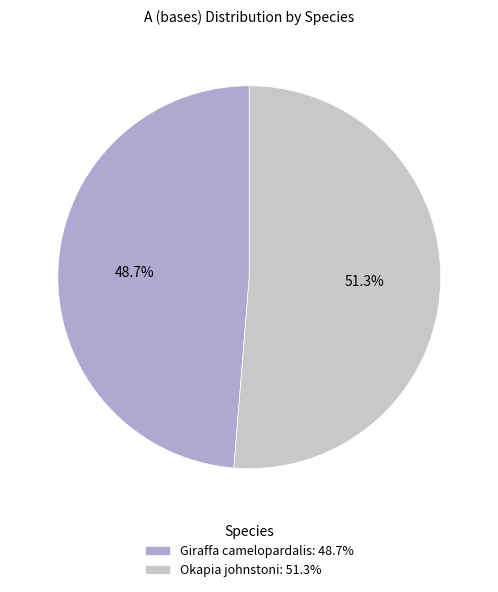

Rank the categories by value from lowest to highest.

Giraffa camelopardalis, Okapia johnstoni